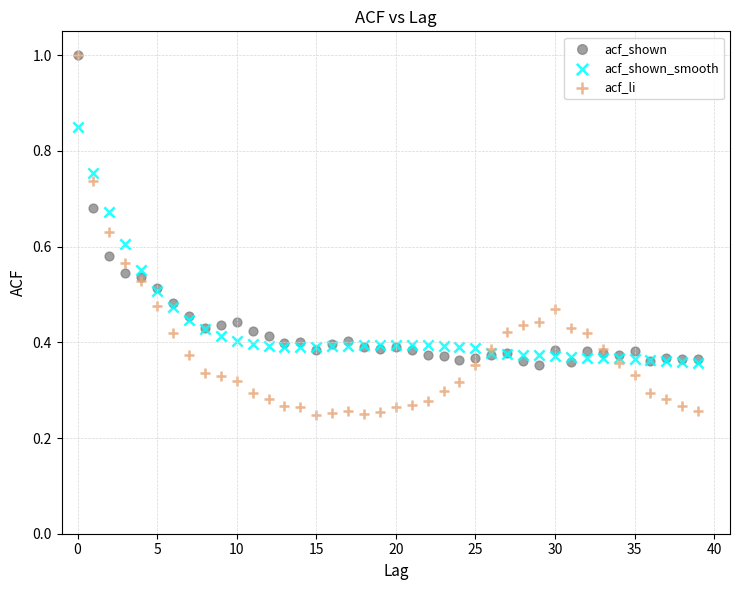

What are all the series names shown in the legend?

acf_shown, acf_shown_smooth, acf_li